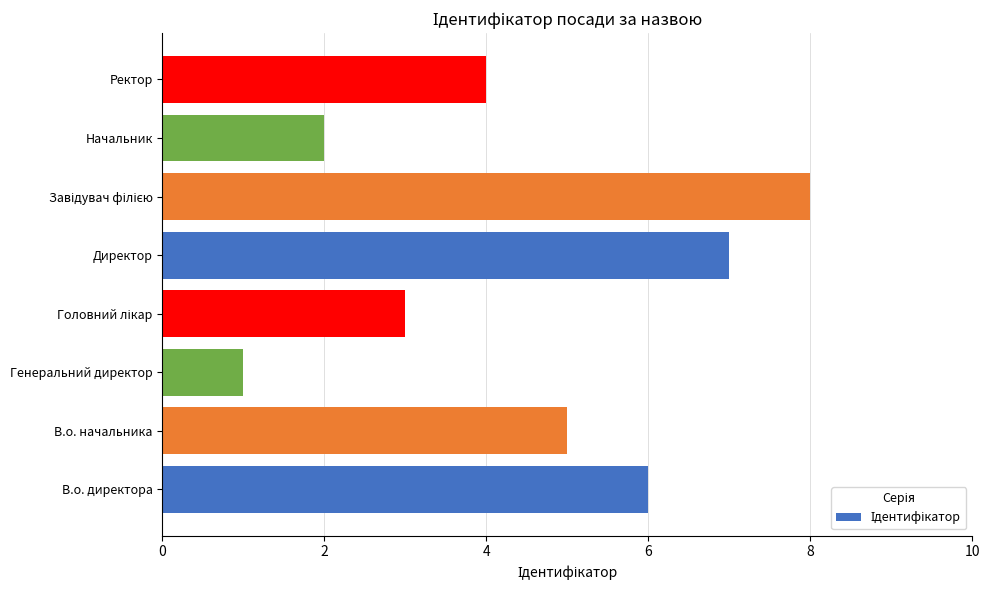

What is the sum of the values at В.о. начальника and Ректор?

9